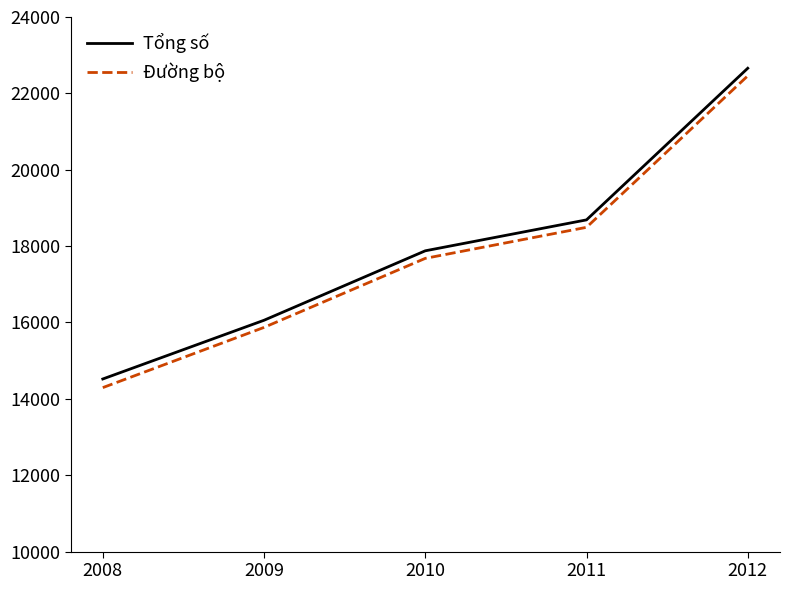

Which series has the largest range (max minus min)?

Đường bộ